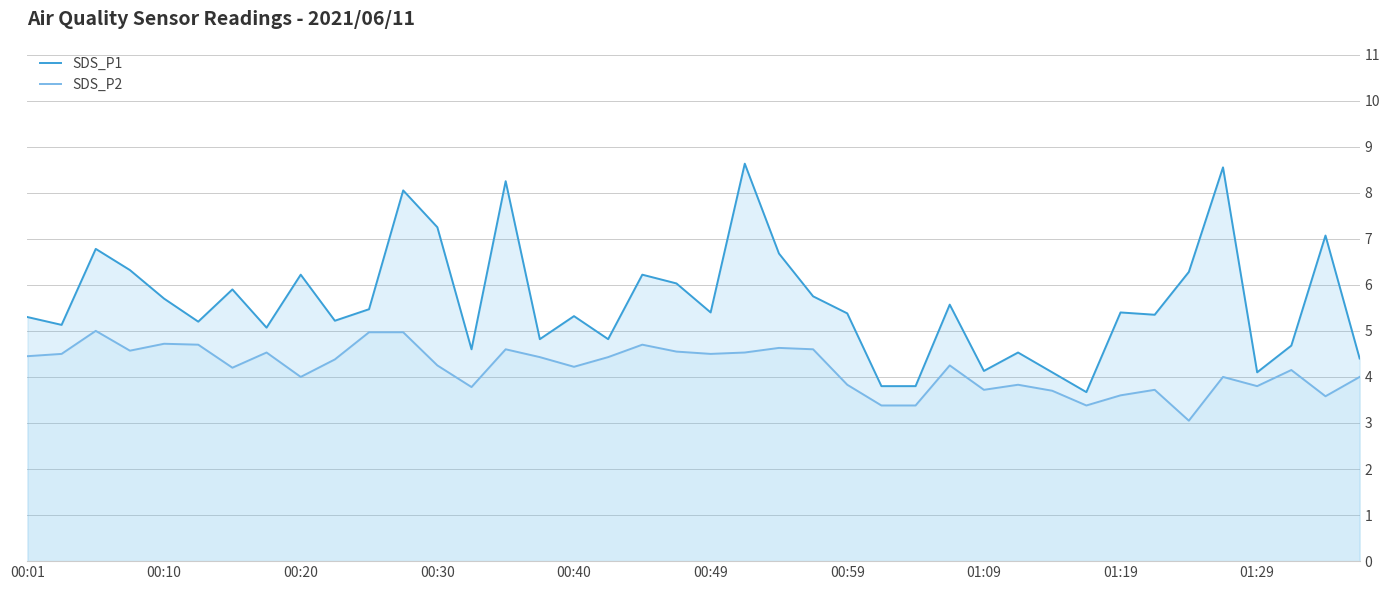

The SDS_P2 series shows 3.8 at 29. True or false?

True